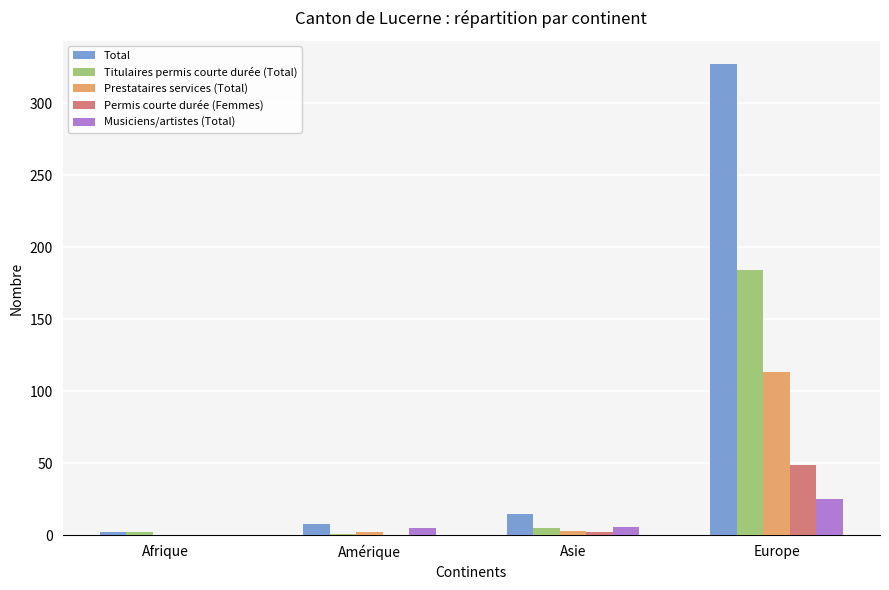

Where is Total nearest to the value 164?

Asie